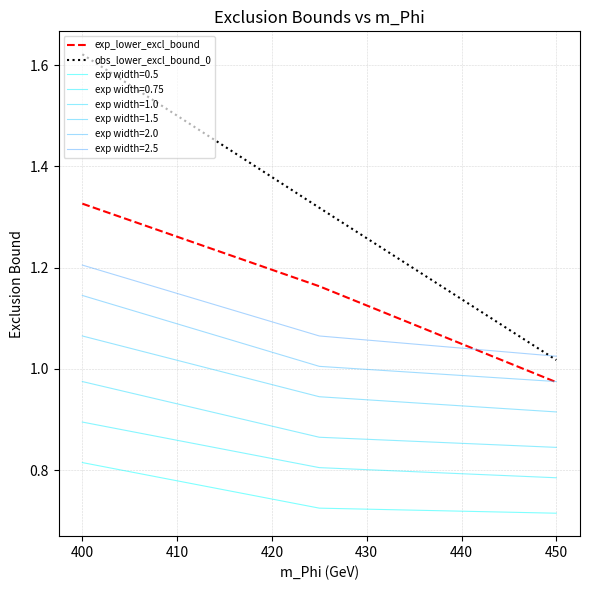

Which series has the widest spread of values?

obs_lower_excl_bound_0